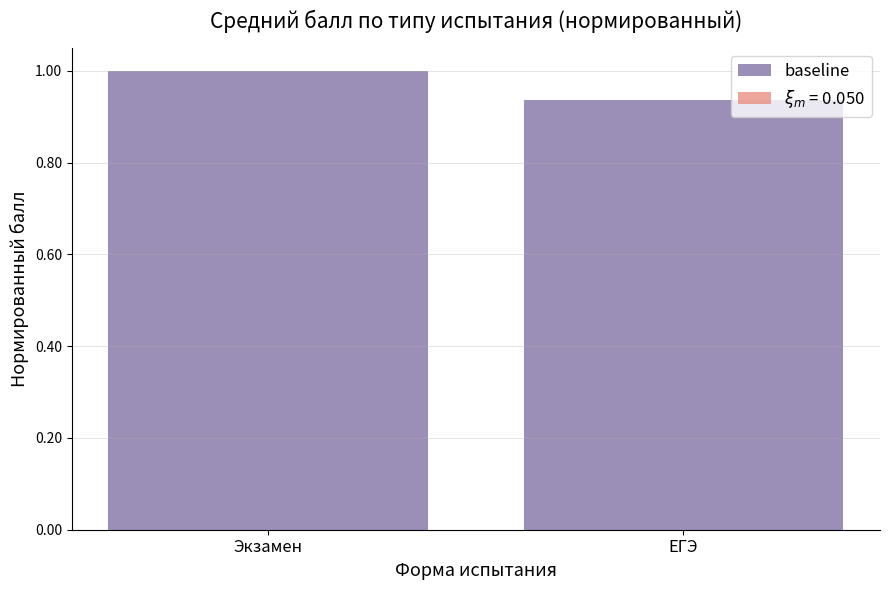

Rank the categories by value from highest to lowest.

Экзамен, ЕГЭ